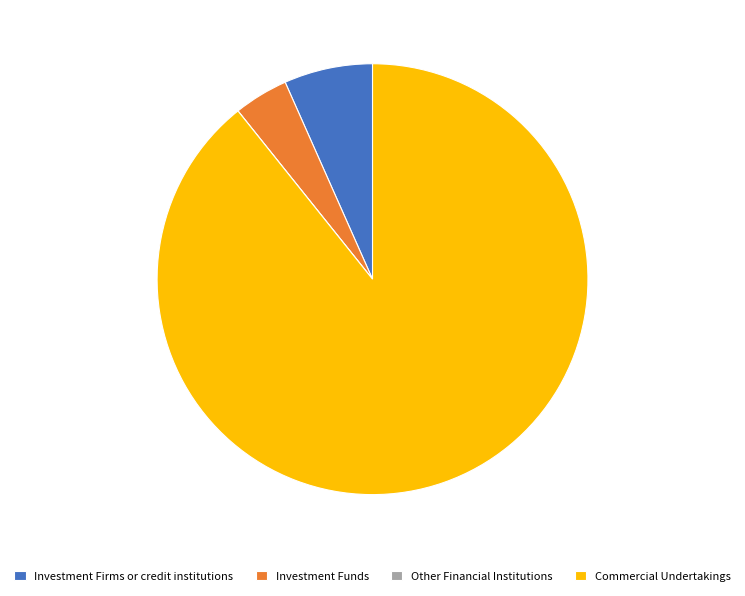

True or false: Commercial Undertakings accounts for 89% of the total.

True